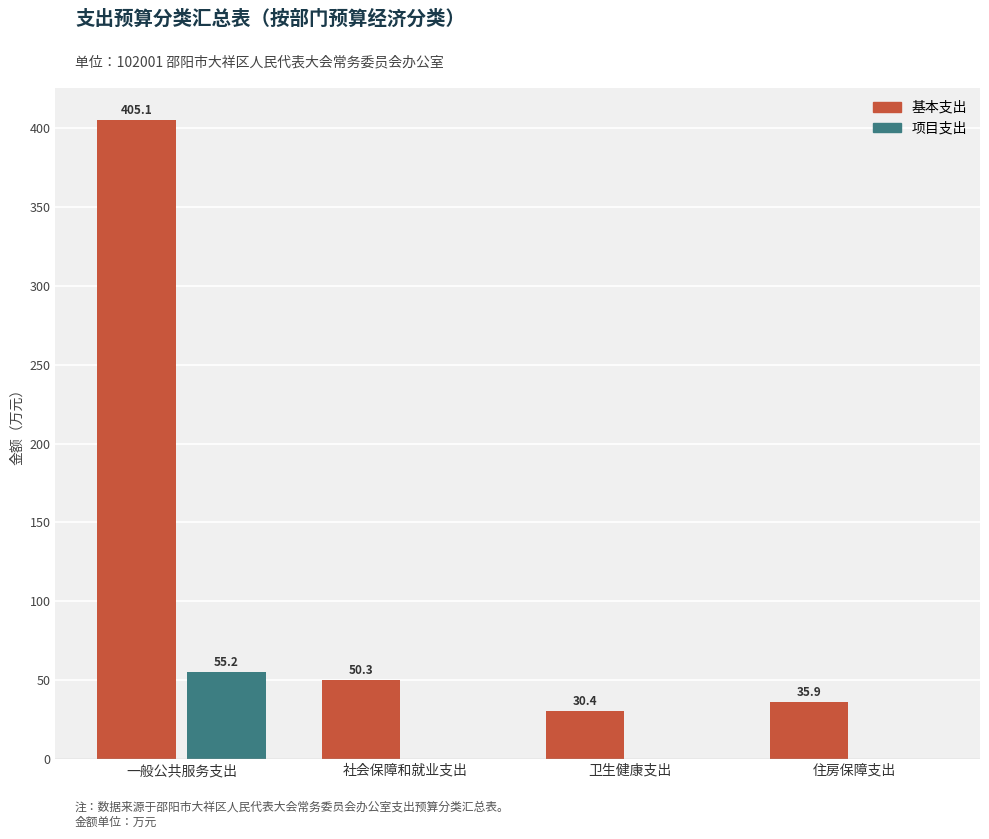

Which series changed the most between 一般公共服务支出 and 卫生健康支出?

基本支出